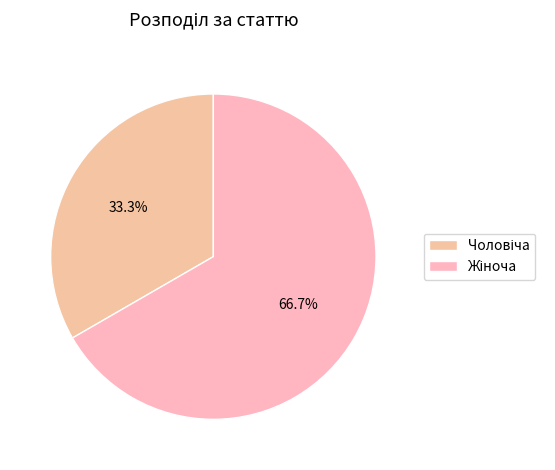

Count the number of slices in the pie.

2